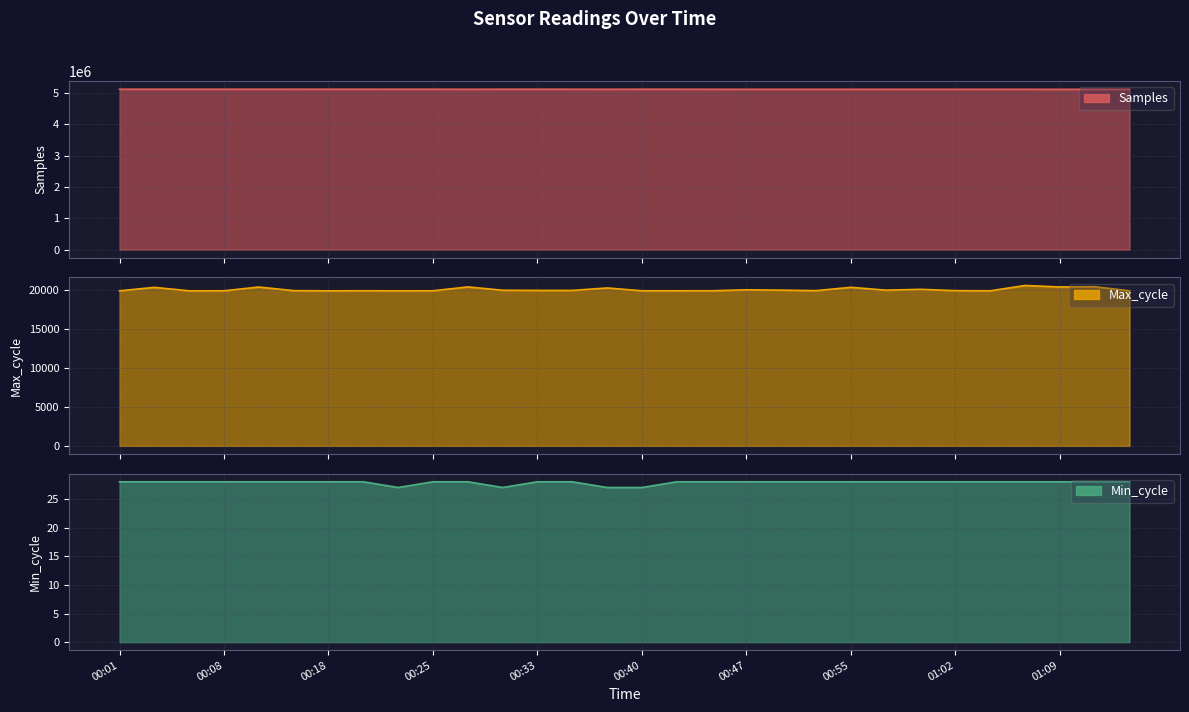

What is the label of the 17th point from the right?

00:35